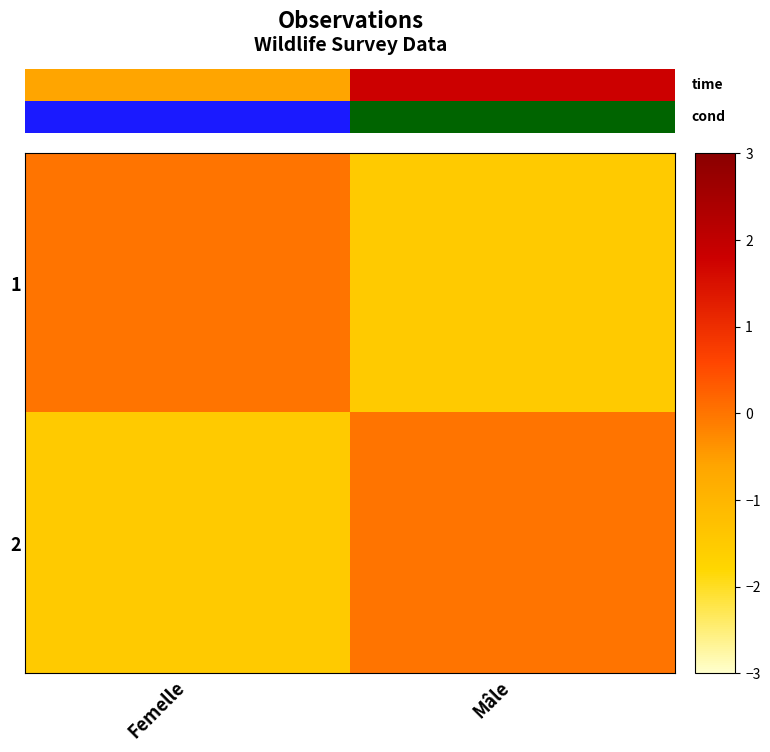

Is it true that 2 equals 0.0 at Mâle?

True